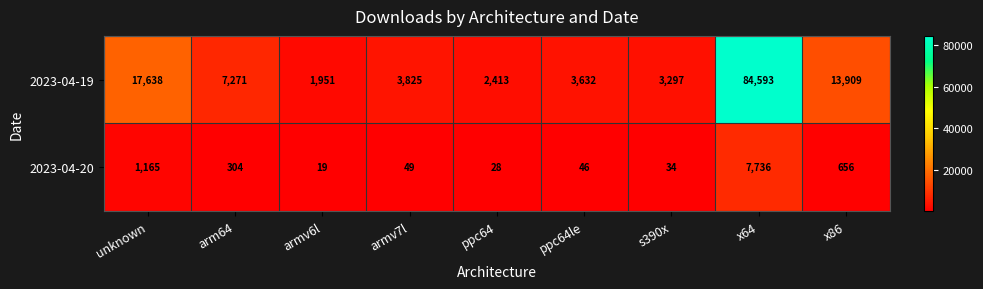

Between armv7l and ppc64, which series saw the biggest shift?

2023-04-19